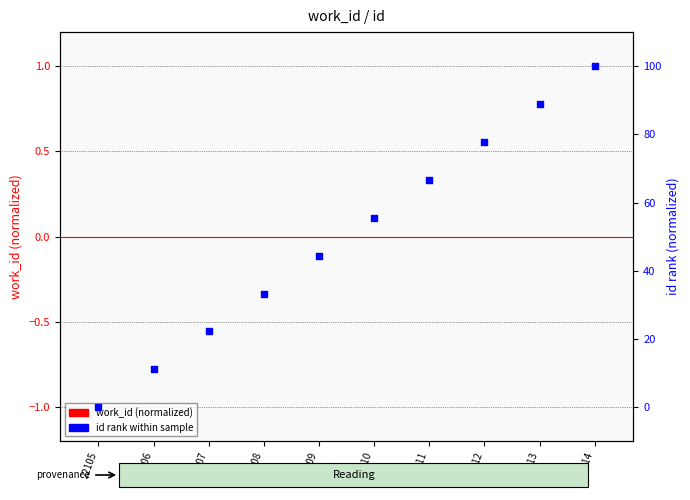

Which series reaches the minimum Y coordinate?

work_id (normalized)